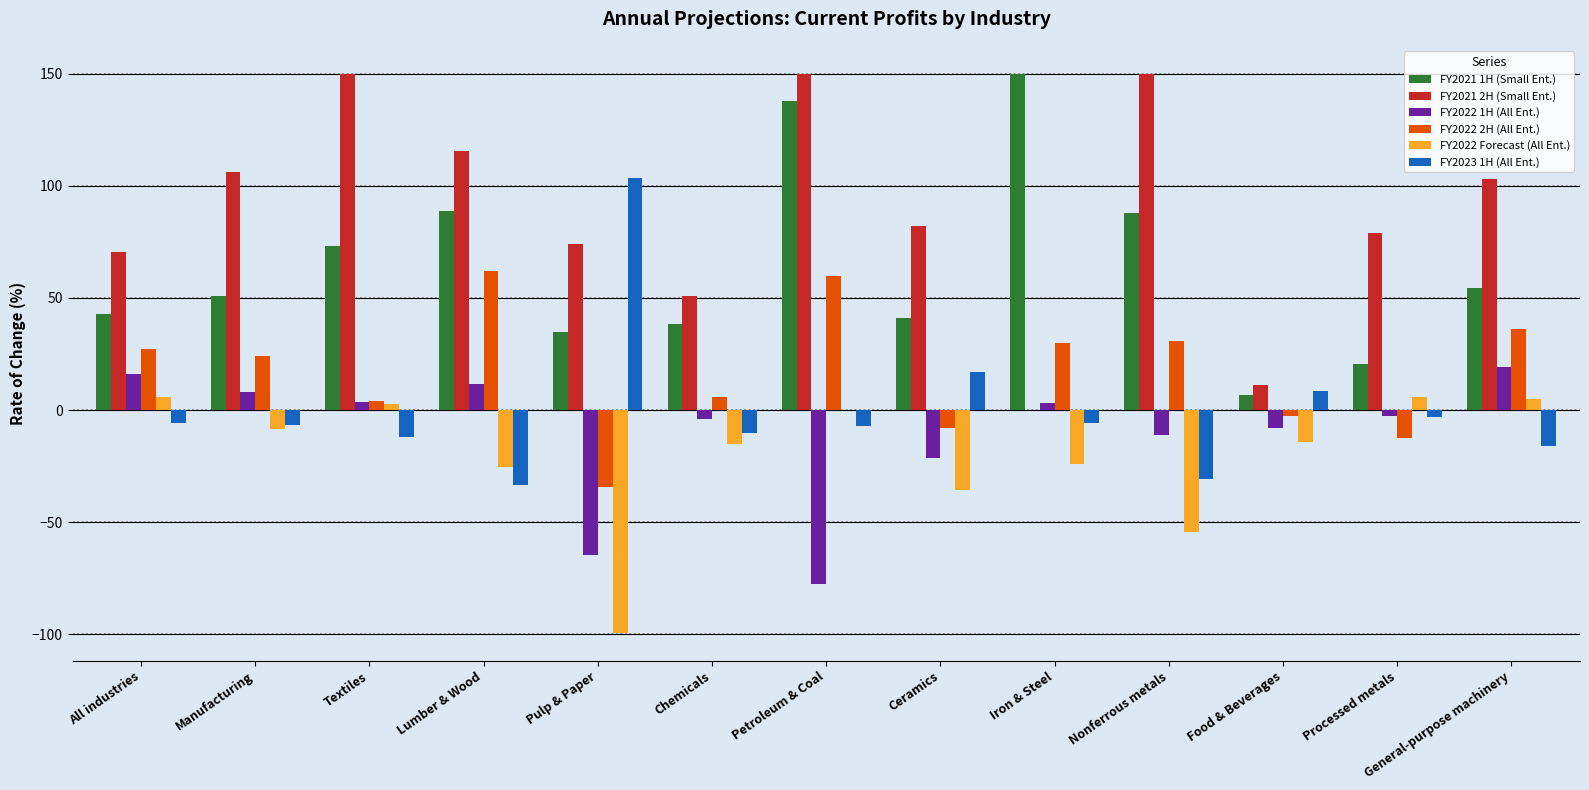

Are the bars grouped side by side (vs. stacked)?

Yes